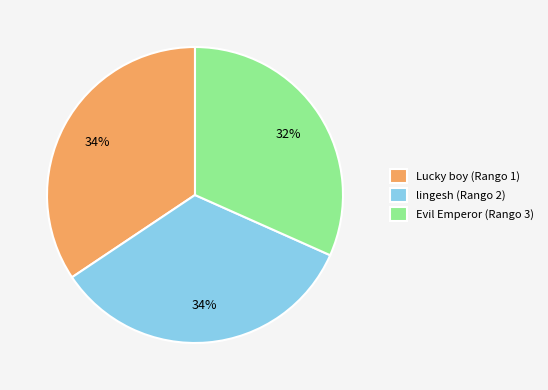

To the nearest percent, what percentage of the pie is lingesh (Rango 2)?

34%